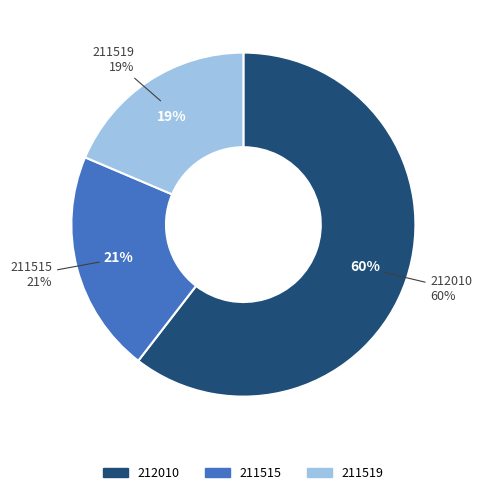

What percentage do 211519 and 211515 together represent?

39.5%